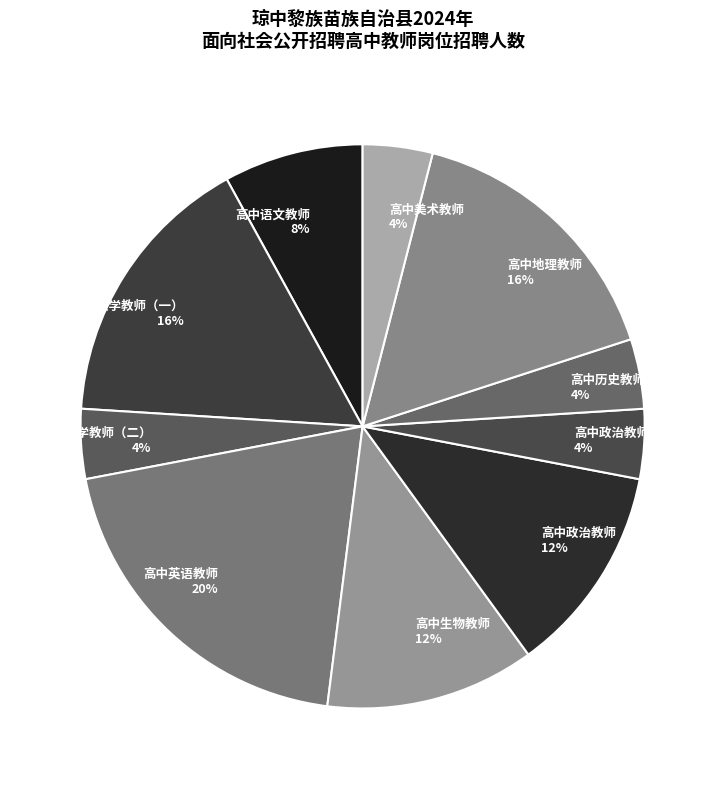

To the nearest percent, what percentage of the pie is 高中数学教师（二）?

4%